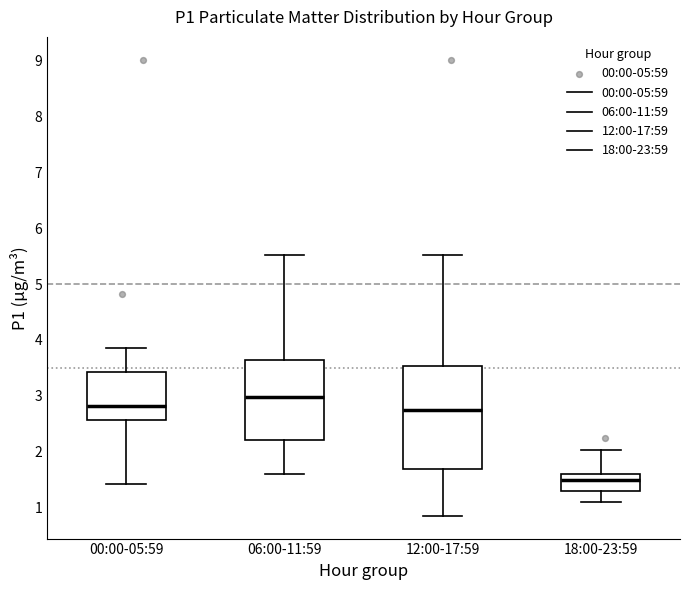

Comparing the boxes themselves (not the whiskers), which one is the tallest?

12:00-17:59